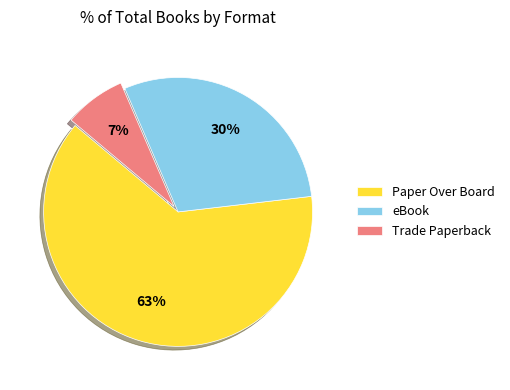

What is the smallest slice in the pie chart?

Trade Paperback